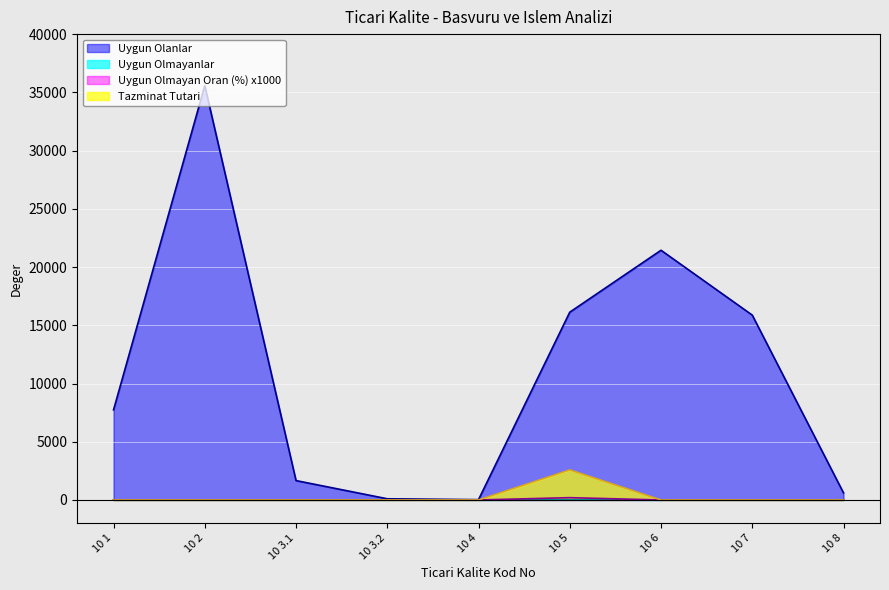

True or false: Uygun Olmayan Oran (%) has more than 1 points higher than both neighbors.

False